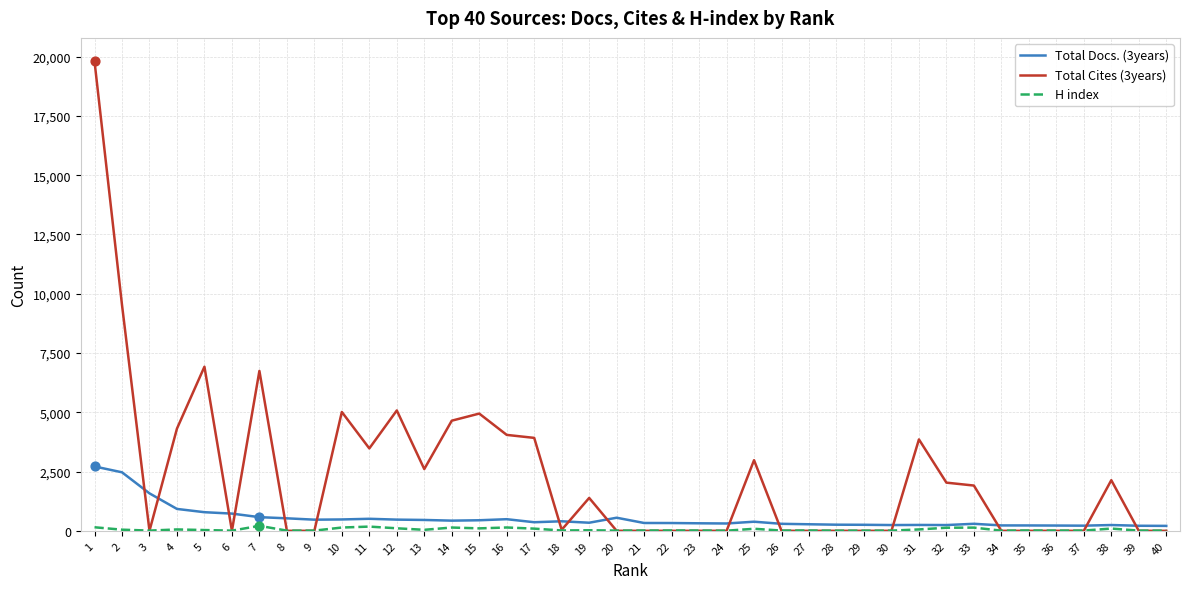

List the series in order of their peak value, highest first.

Total Cites (3years), Total Docs. (3years), H index